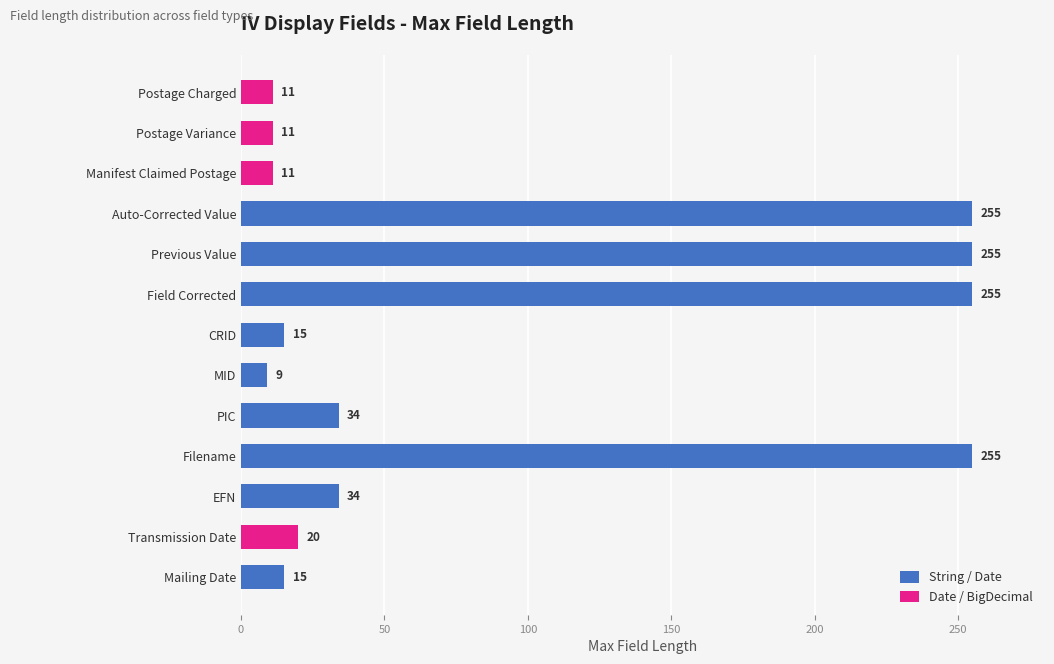

Does the chart contain stacked bars?

No